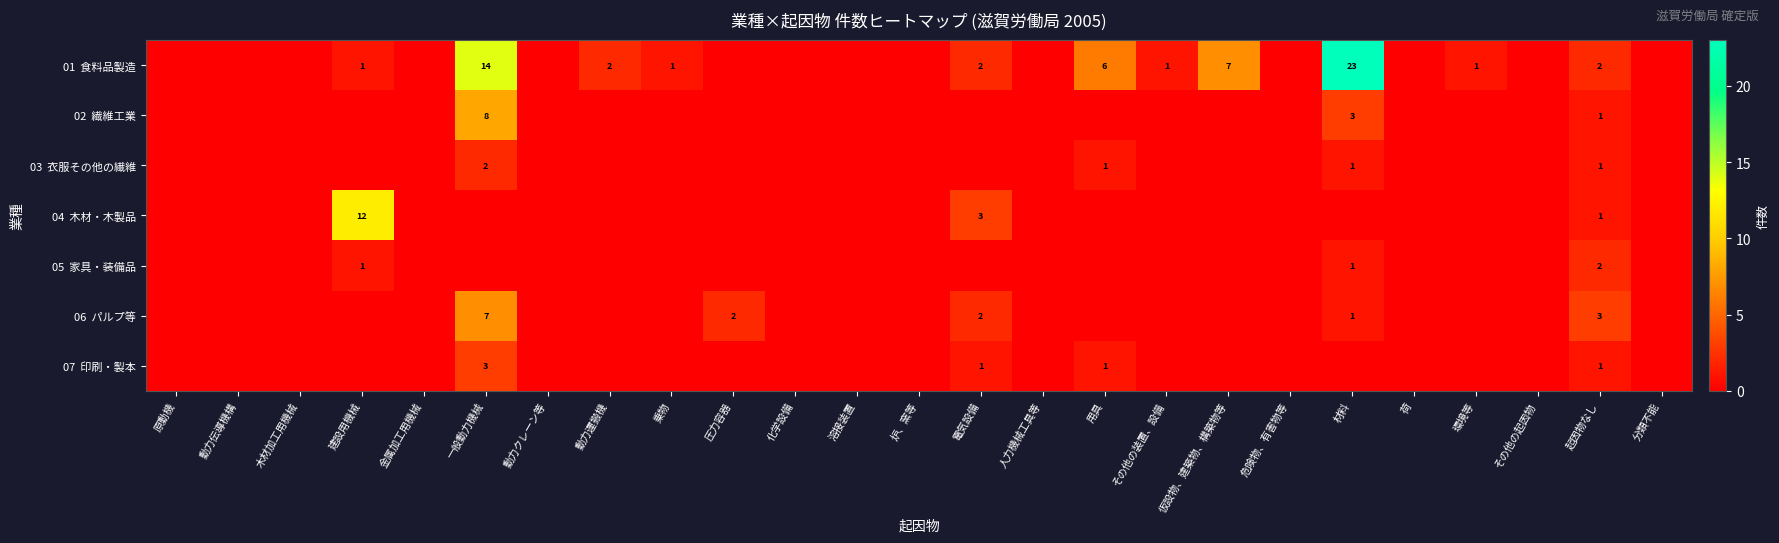

Count the number of data series in this chart.

7